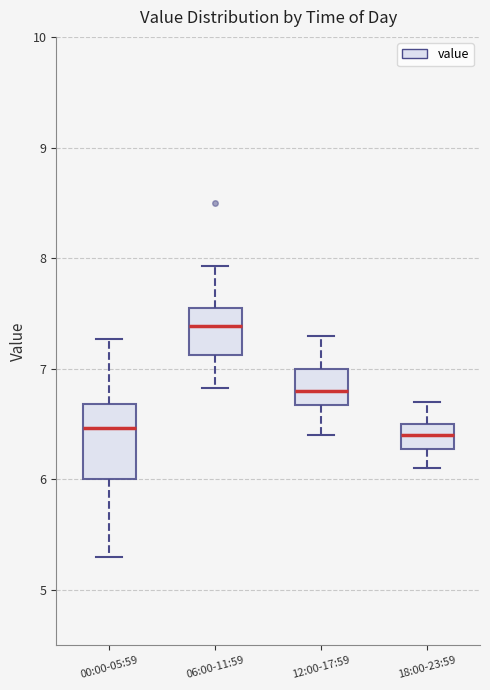

Reading left to right, transcribe this box plot: for each box, give where its median line is, the range the box spans, and where its two whiskers end, as read against the y-axis. The values are not printed on the chart, so give them approximately, as read against the axis.

00:00-05:59: median 6.5, box 6.0 to 6.7, whiskers 5.3 to 7.3
06:00-11:59: median 7.4, box 7.1 to 7.5, whiskers 6.8 to 7.9
12:00-17:59: median 6.8, box 6.7 to 7.0, whiskers 6.4 to 7.3
18:00-23:59: median 6.4, box 6.3 to 6.5, whiskers 6.1 to 6.7